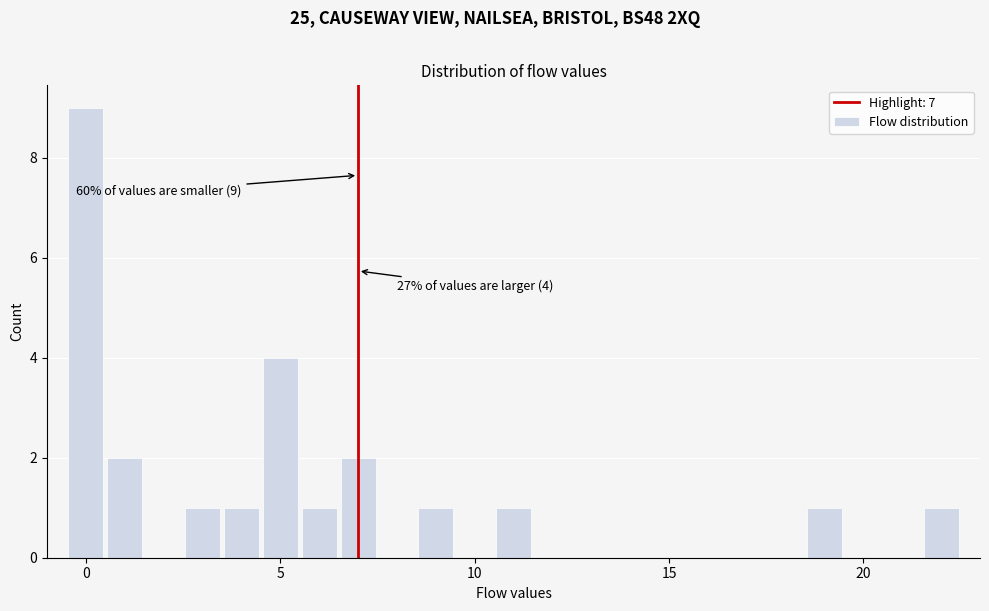

Read against the x-axis, roughly where is the centre of the tallest bar?

0.0